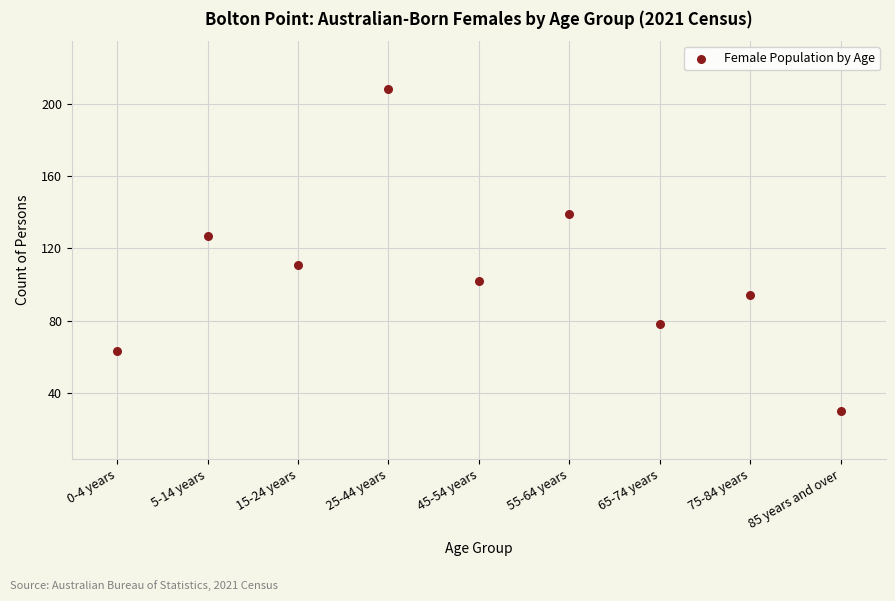

What is the range of Y values (max minus min)?

178